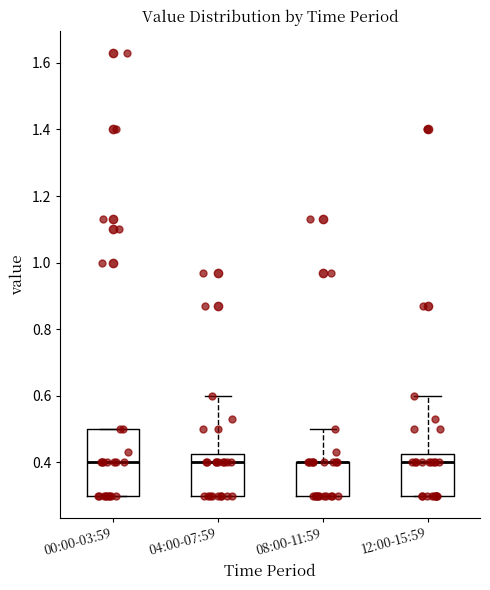

Where does the median line of the box for 00:00-03:59 sit on the y-axis? The values are not printed on the chart, so give them approximately, as read against the axis.

0.40